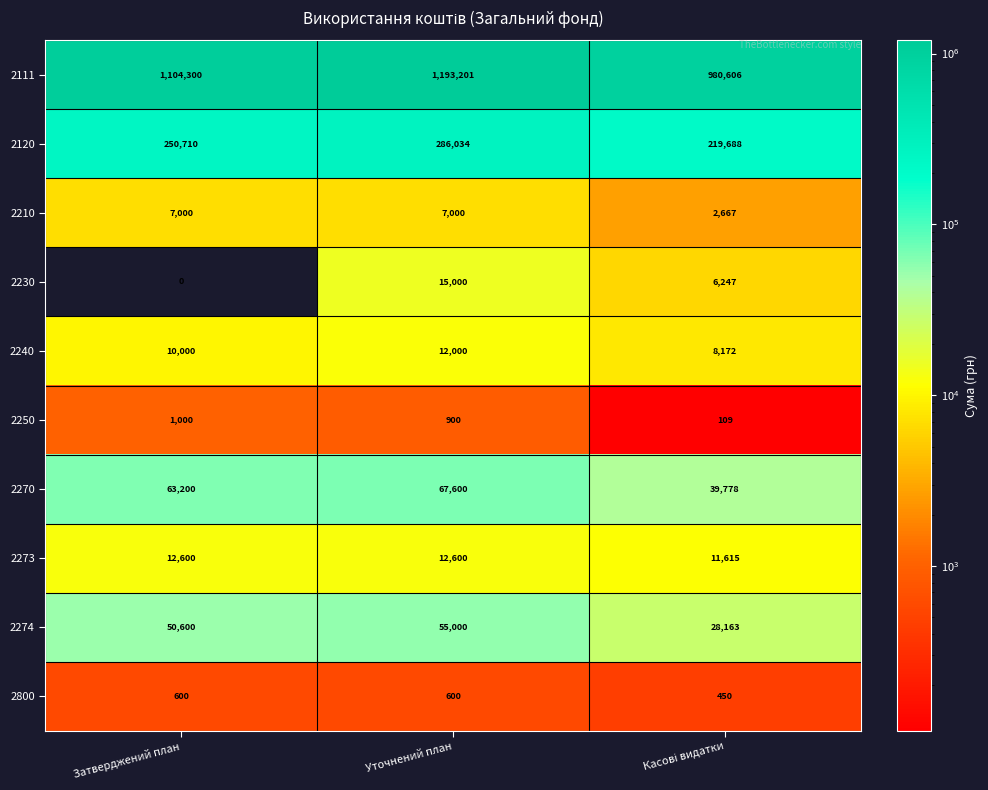

Read the 2274 value at Затверджений план, to the nearest 50.

50600